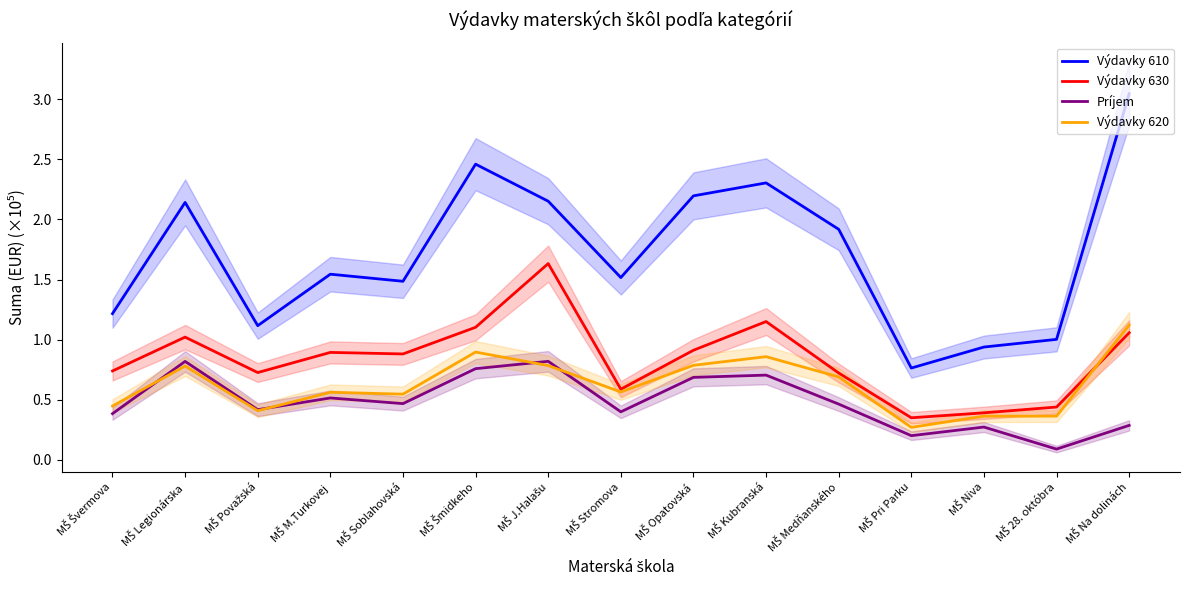

After their last crossing, which series has the higher values: Výdavky 620 or Príjem?

Výdavky 620